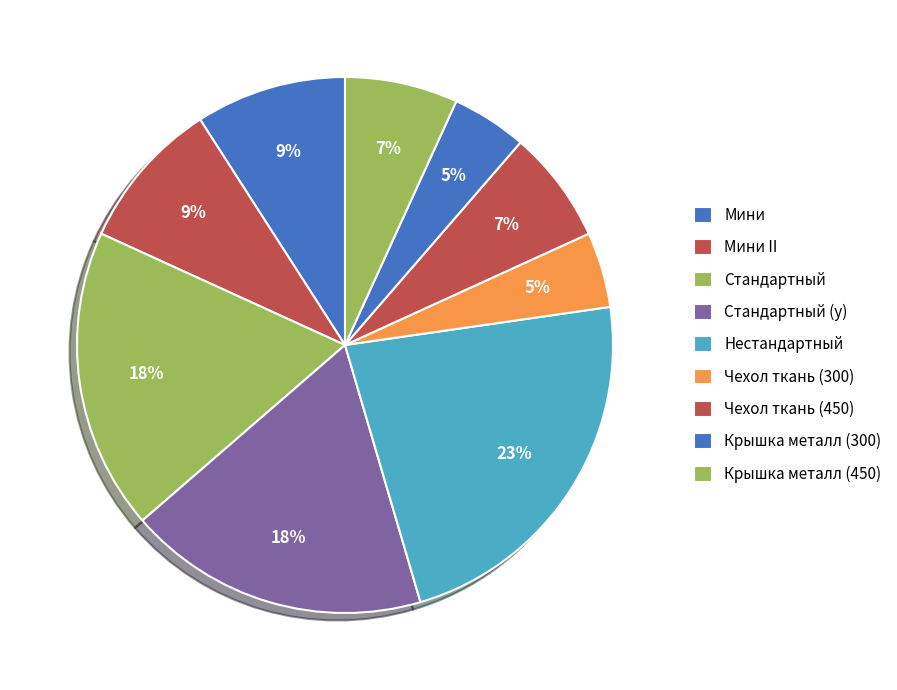

Does any single category account for the majority?

No